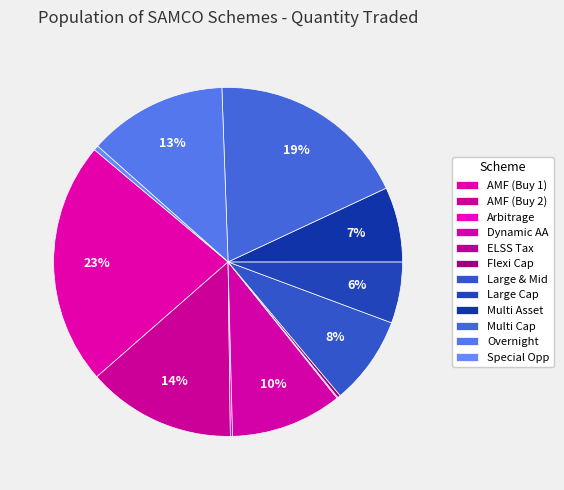

Does any single category account for the majority?

No